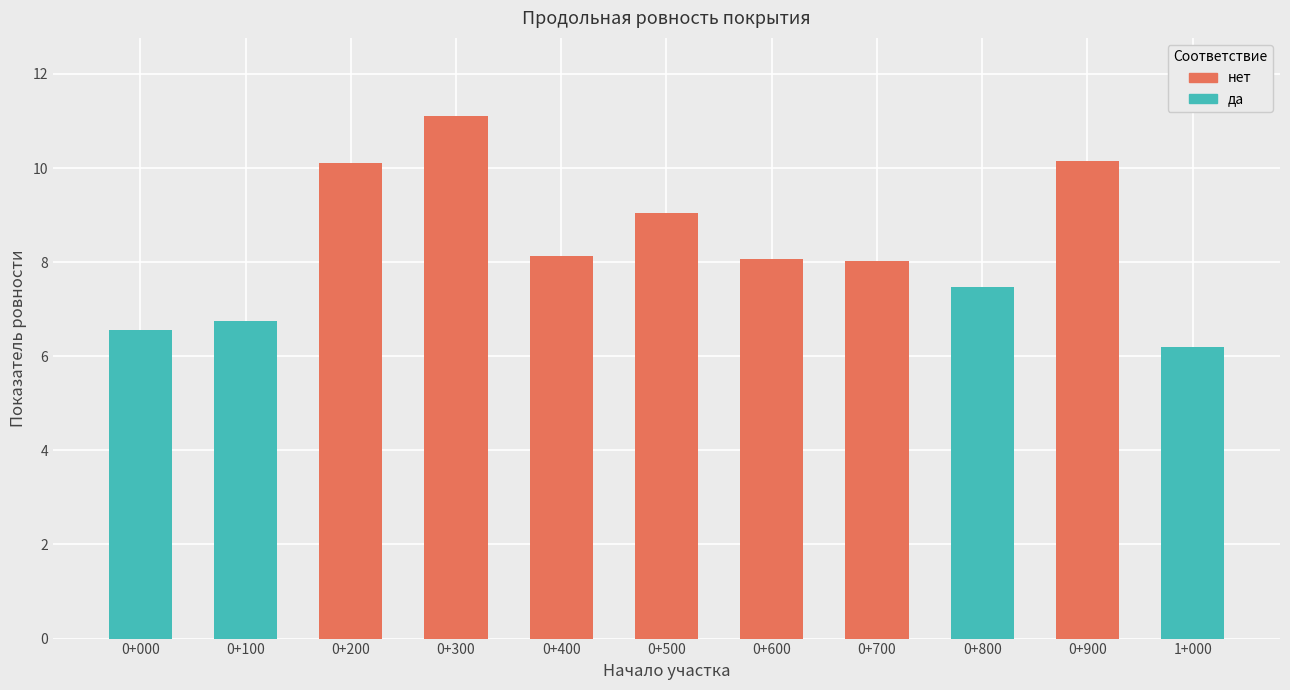

True or false: нет has a value of 3.5 at 0+800.

False